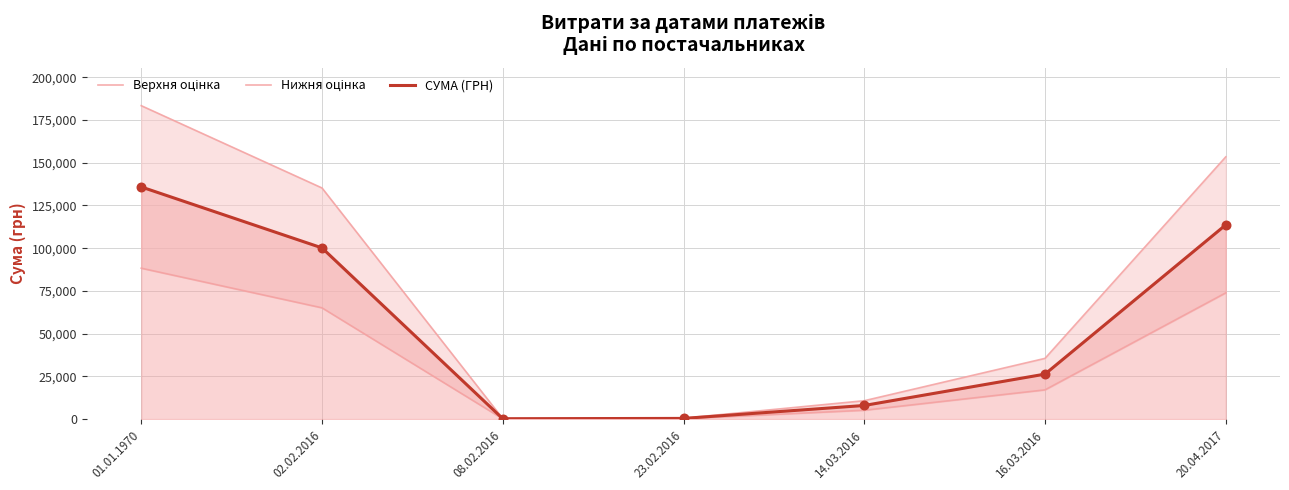

Which series reaches the minimum Y coordinate?

Нижня оцінка